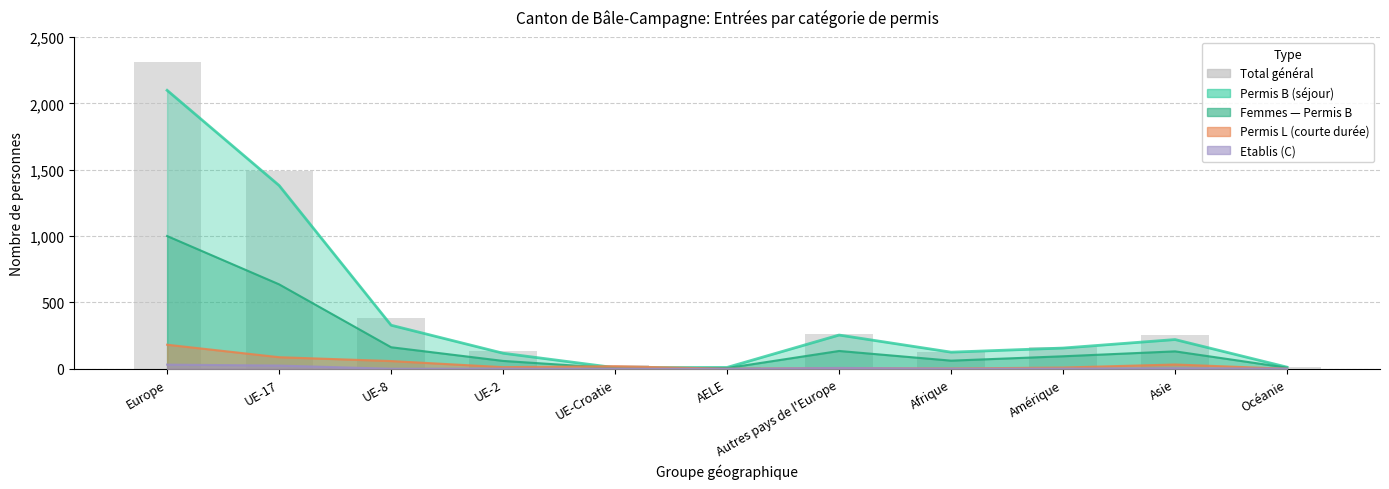

Are the bars grouped side by side (vs. stacked)?

No